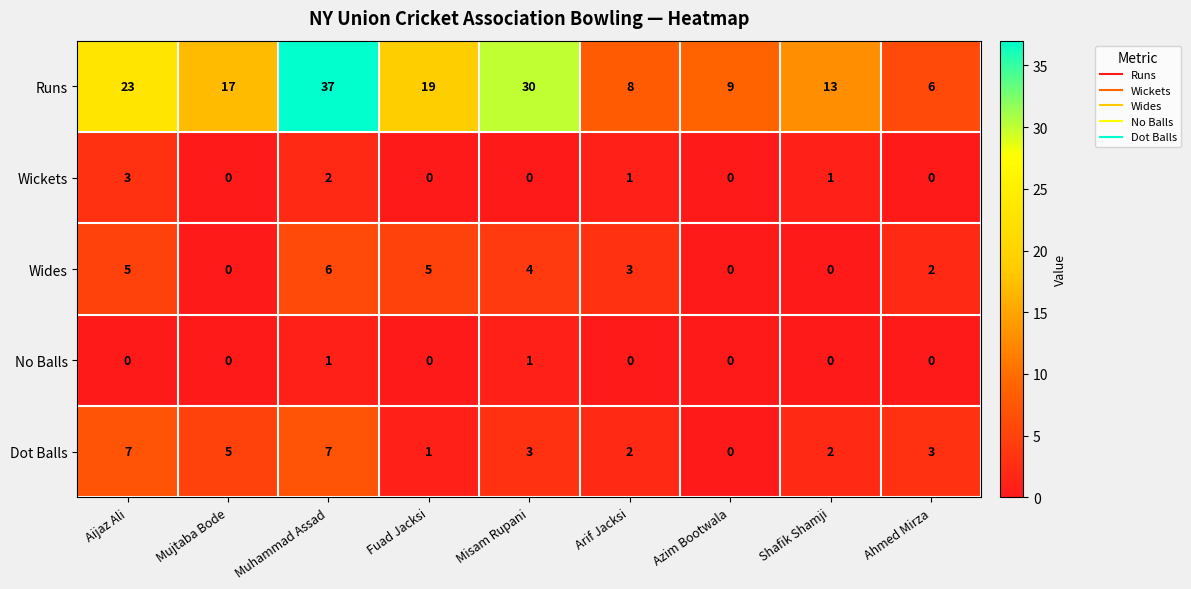

At which category is the sum across all series the highest?

Muhammad Assad